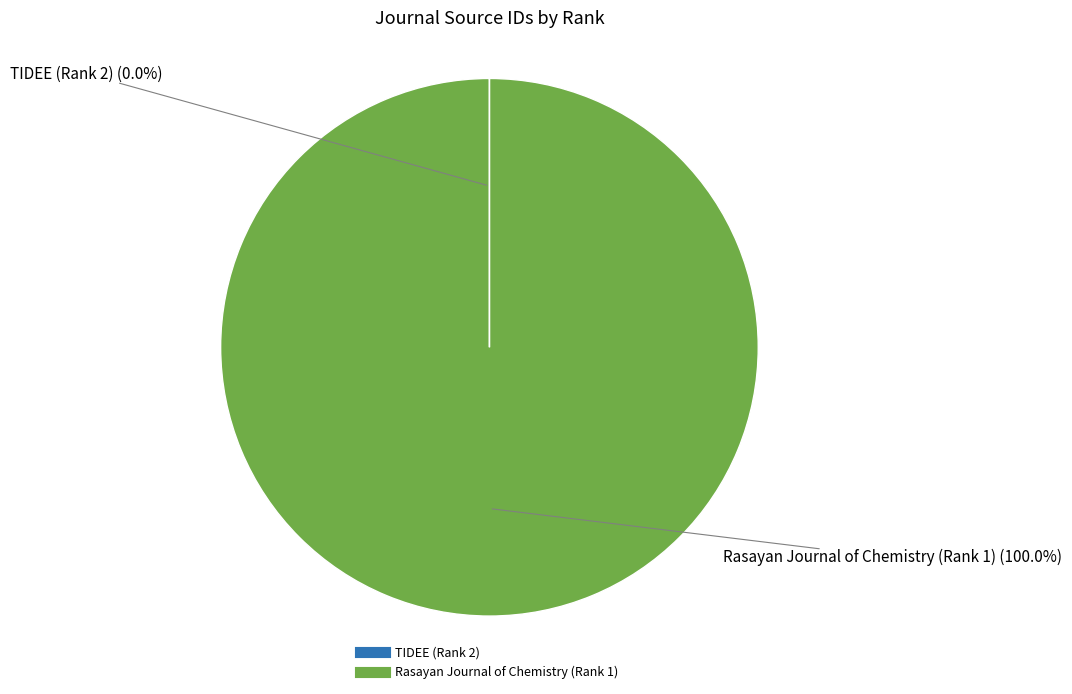

Which slice represents more than half of the pie?

Rasayan Journal of Chemistry (Rank 1)